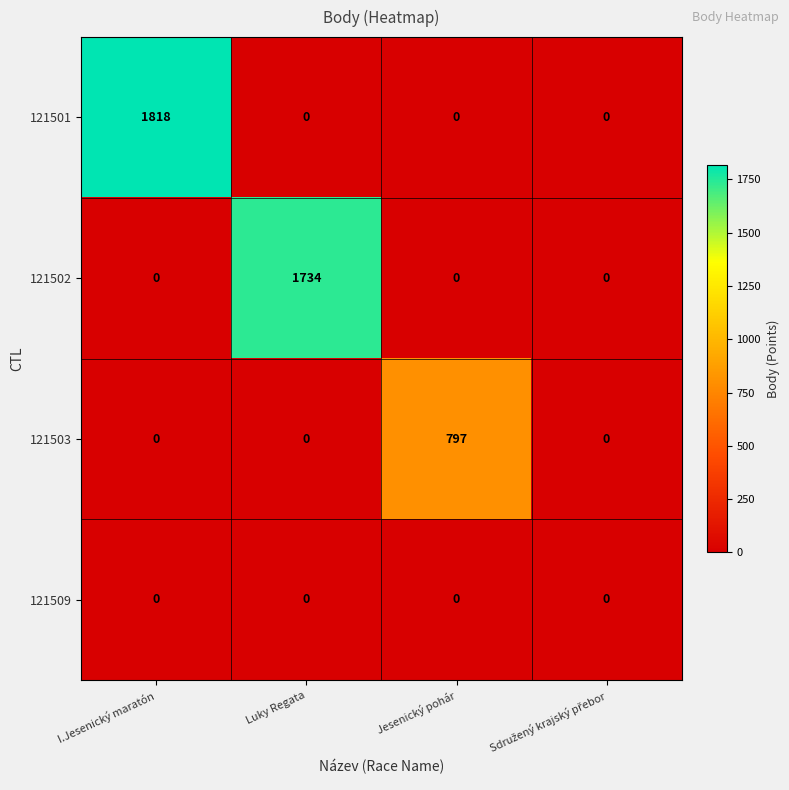

The 121503 series shows -392 at I.Jesenický maratón. True or false?

False